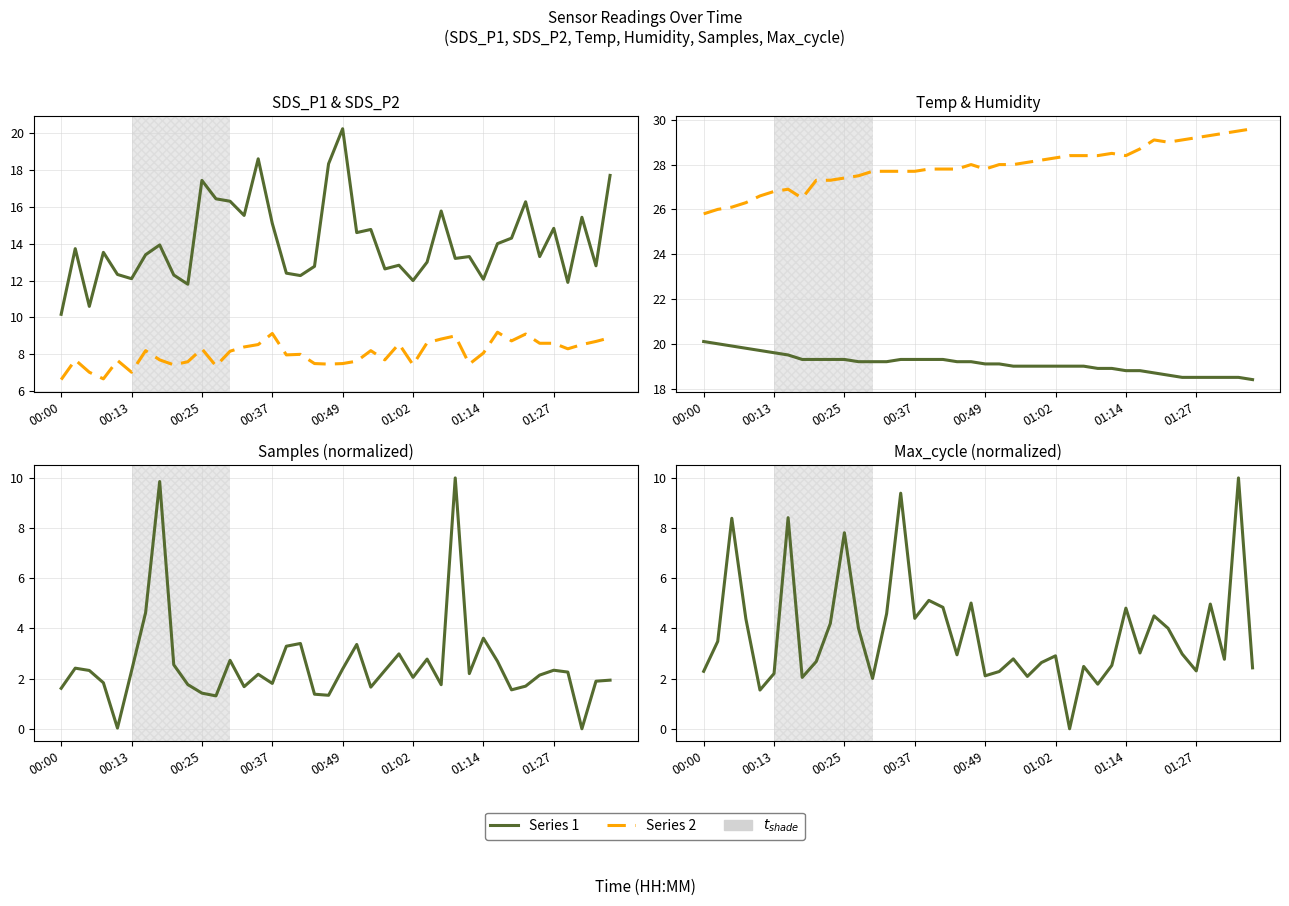

The value of SDS_P1 at 01:14 is 7.7. True or false?

False